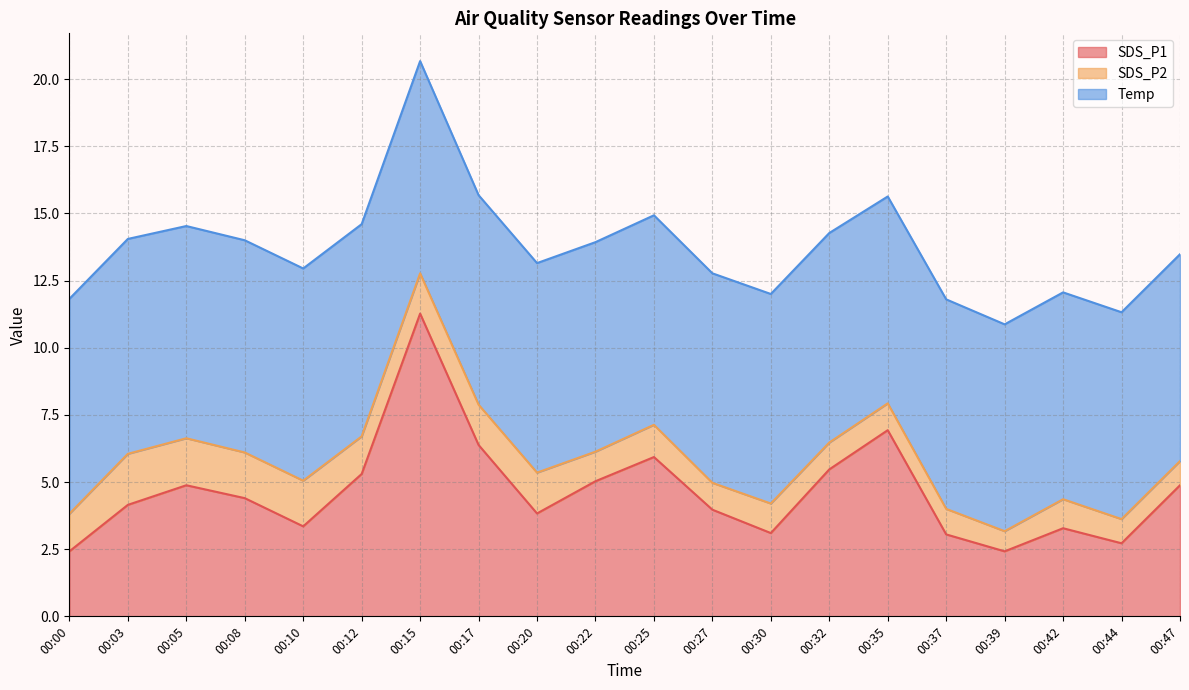

What is the average value of the SDS_P1 series?

4.6